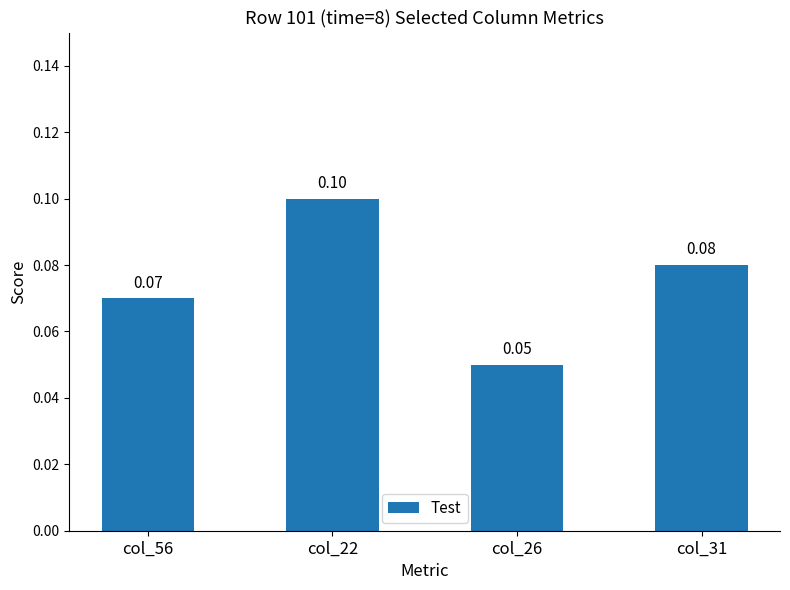

The chart shows a value of 0.1 at col_31. True or false?

True